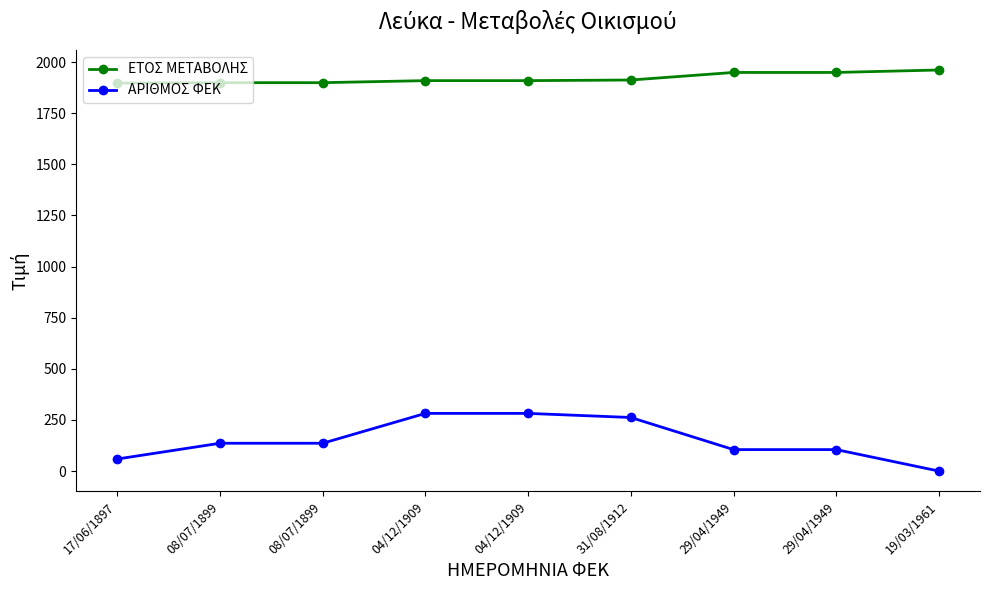

Does the chart have visible grid lines?

No